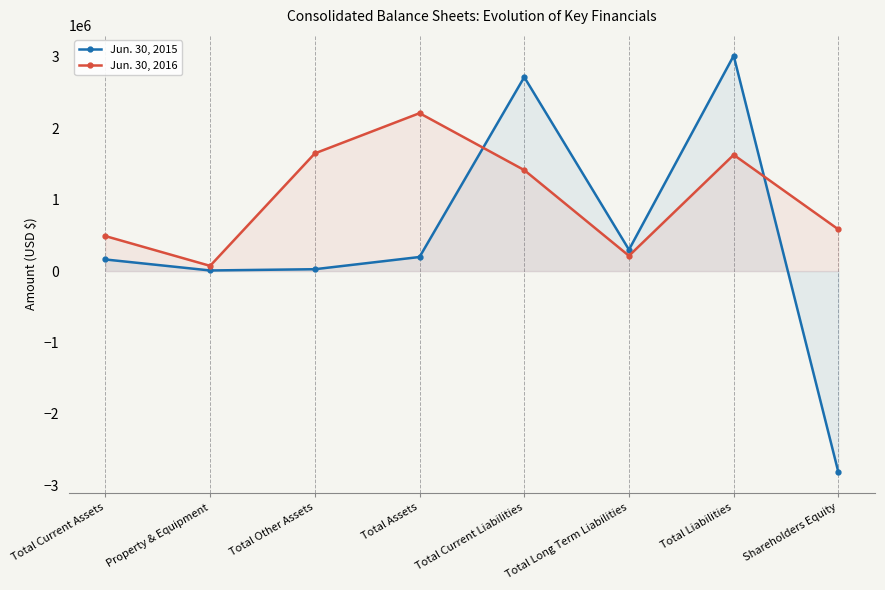

What is the maximum value for Jun. 30, 2015?

3014615